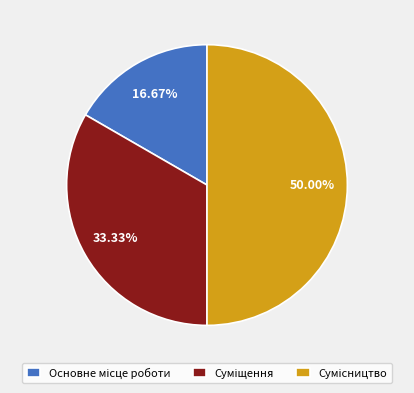

To the nearest percent, what is the combined percentage of Сумісництво and Суміщення?

83%